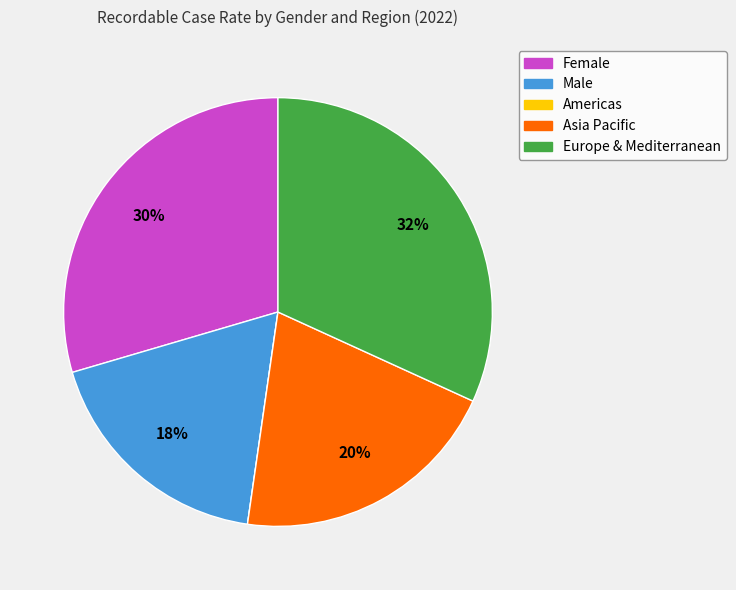

To the nearest percent, what portion does Female represent?

30%